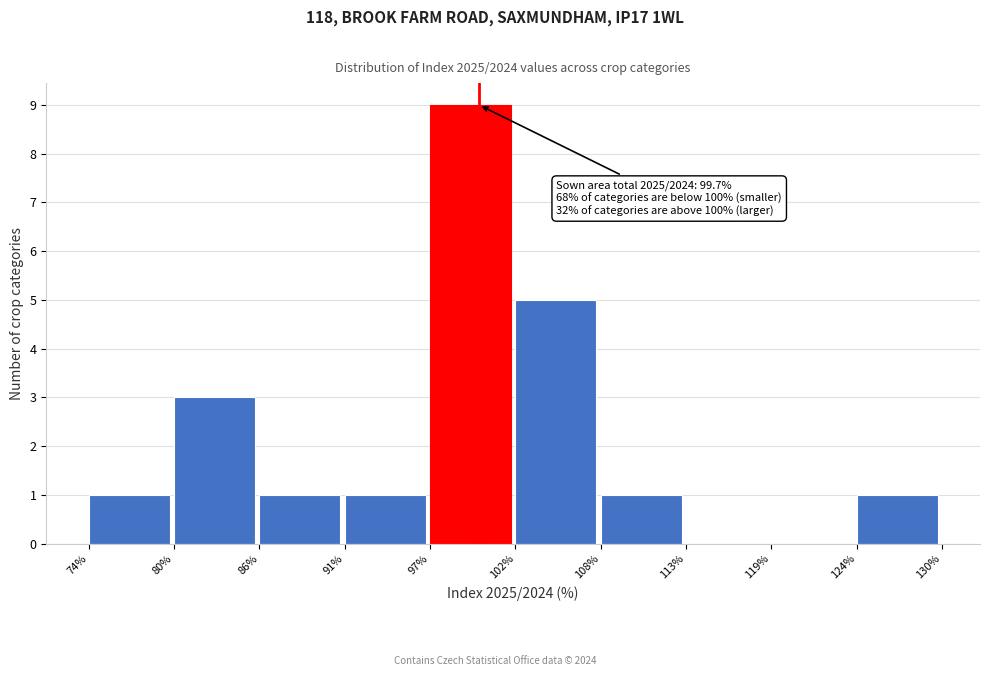

Which range on the x-axis has the tallest bar?

97% to 102%